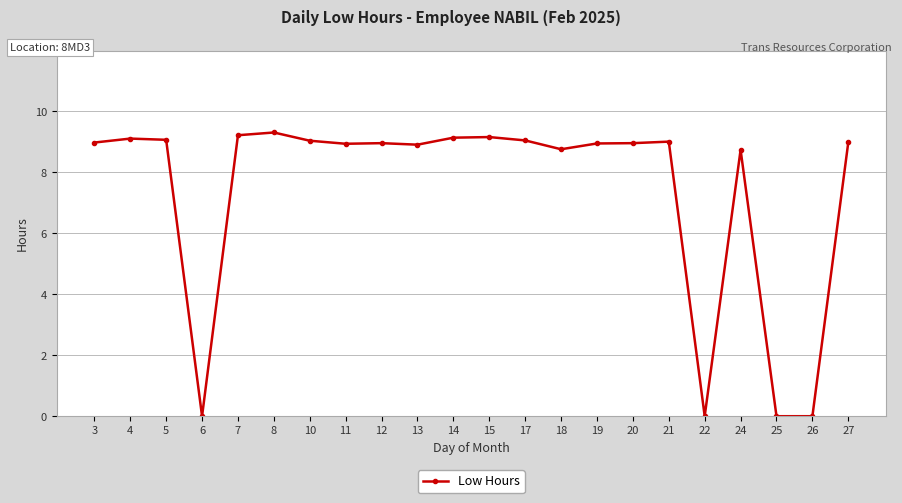

What is the ratio of the value at 5 to the value at 8?

1.0